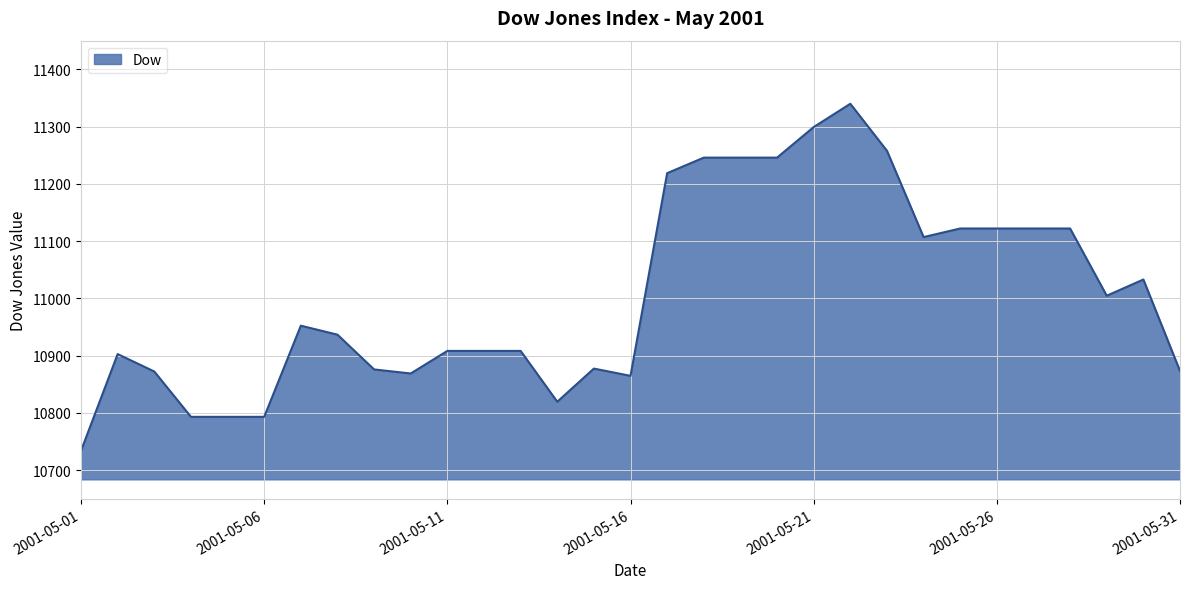

What is the maximum value shown in the chart?

11339.8